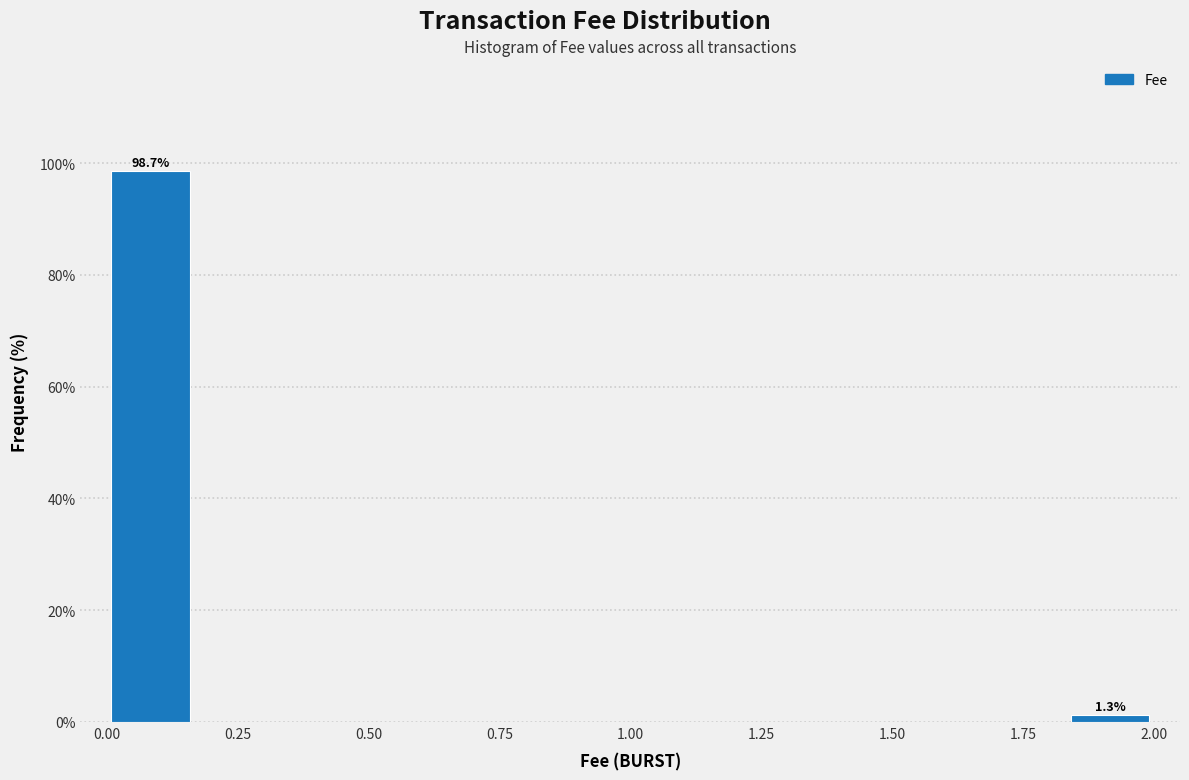

Read against the x-axis, roughly where is the centre of the tallest bar?

0.10